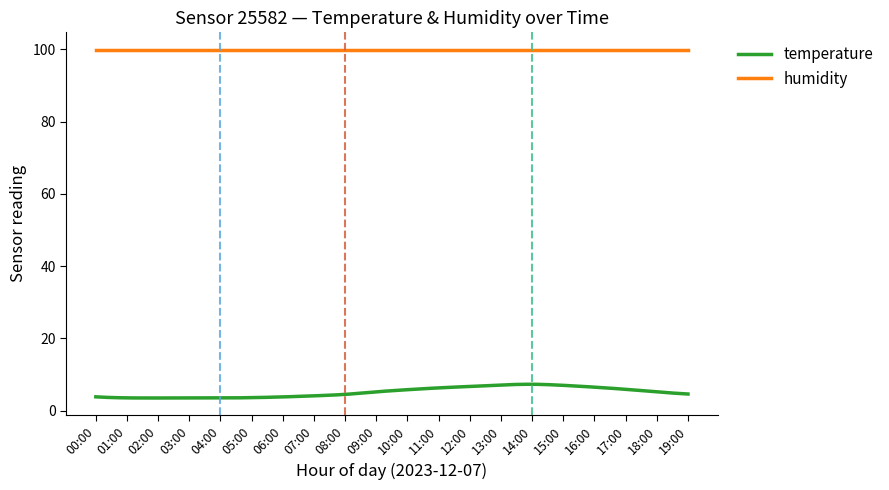

Rank the series by their maximum value, from highest to lowest.

humidity, temperature